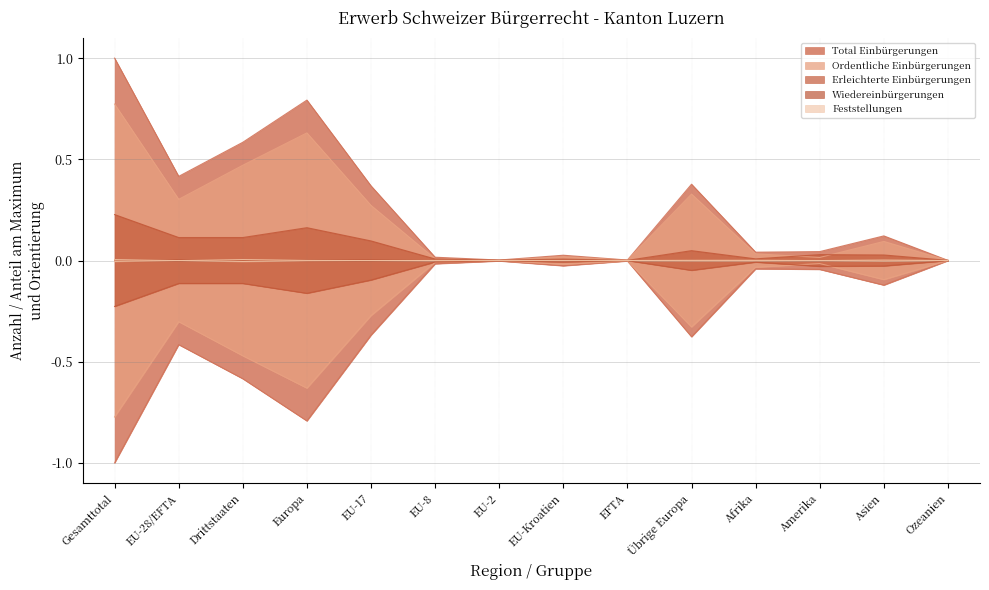

Which series ends up on top after the final intersection of Erleichterte Einbürgerungen and Ordentliche Einbürgerungen?

Erleichterte Einbürgerungen